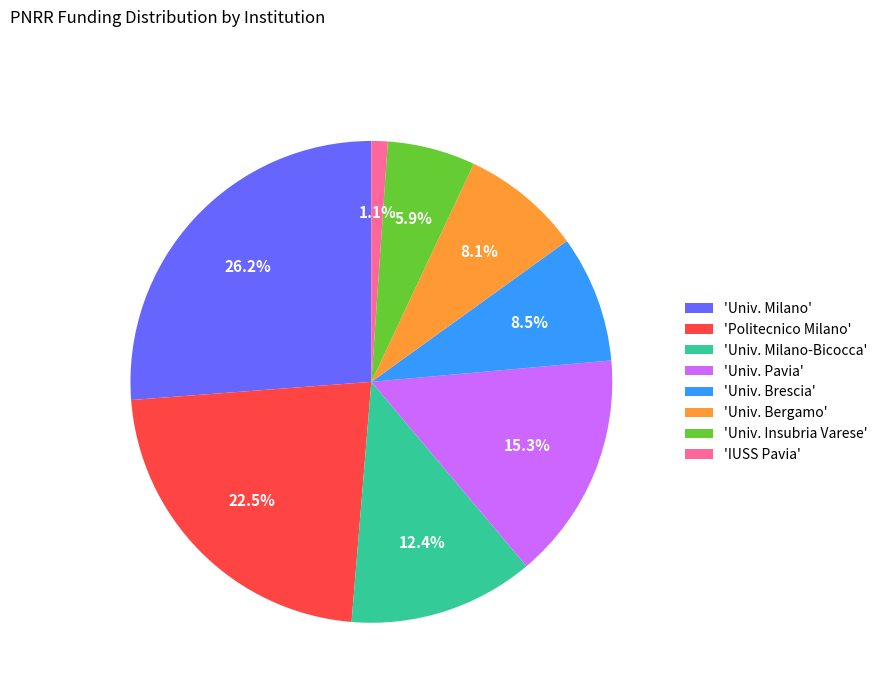

What is the smallest slice in the pie chart?

'IUSS Pavia'